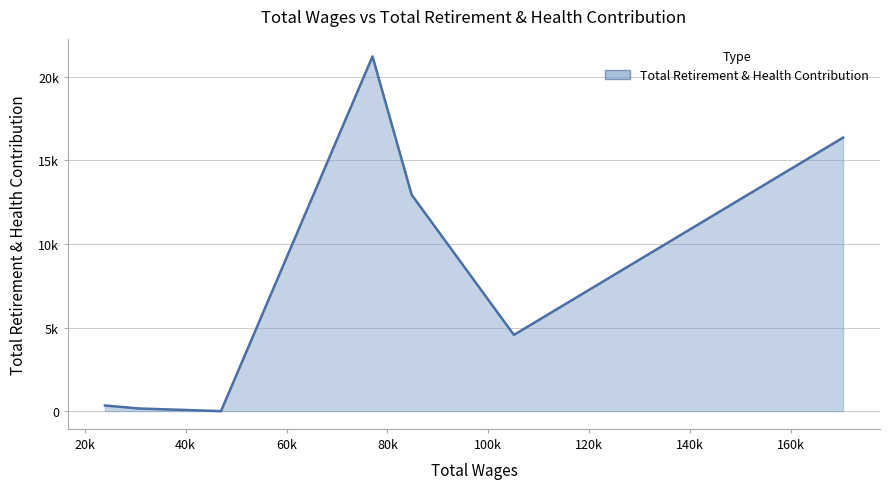

Does the chart display data point markers on the line(s)?

No